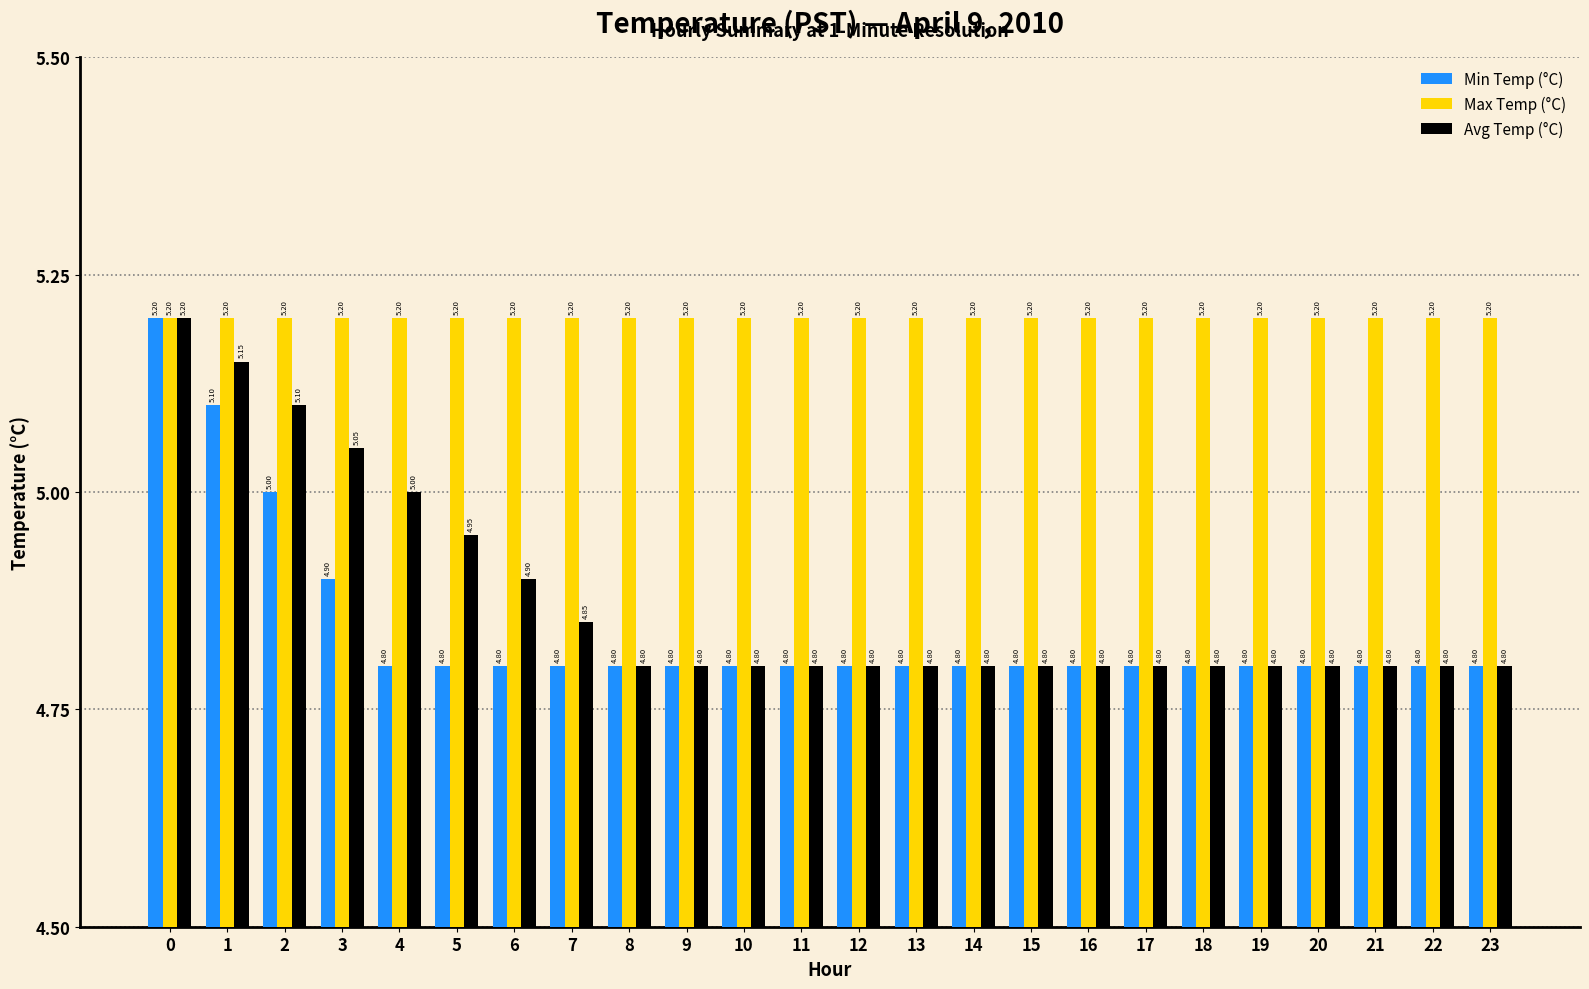

What is the value of the Max Temp (°C) bar at the 13th from the left?

5.2